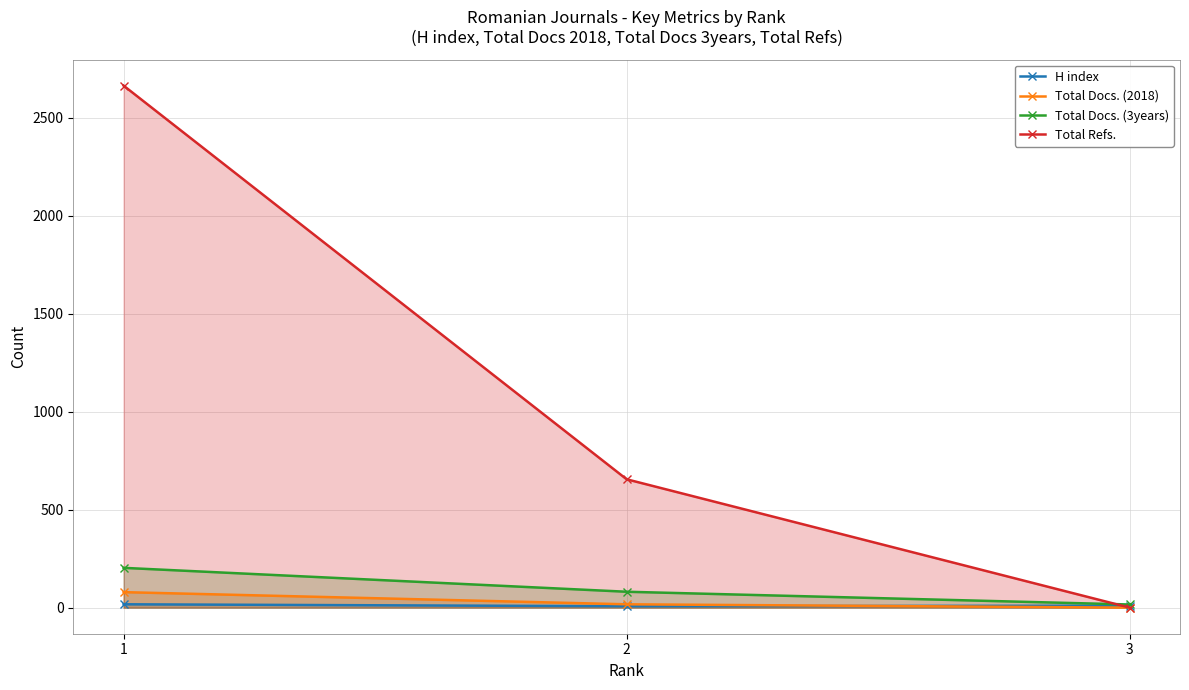

List the series in order of their peak value, lowest first.

H index, Total Docs. (2018), Total Docs. (3years), Total Refs.